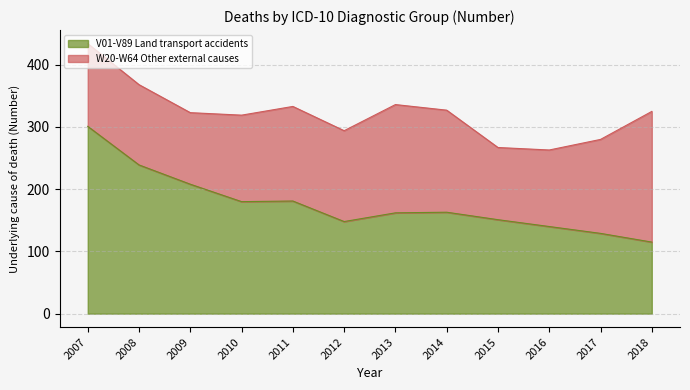

True or false: there are more than 2 points higher than both neighbors.

False